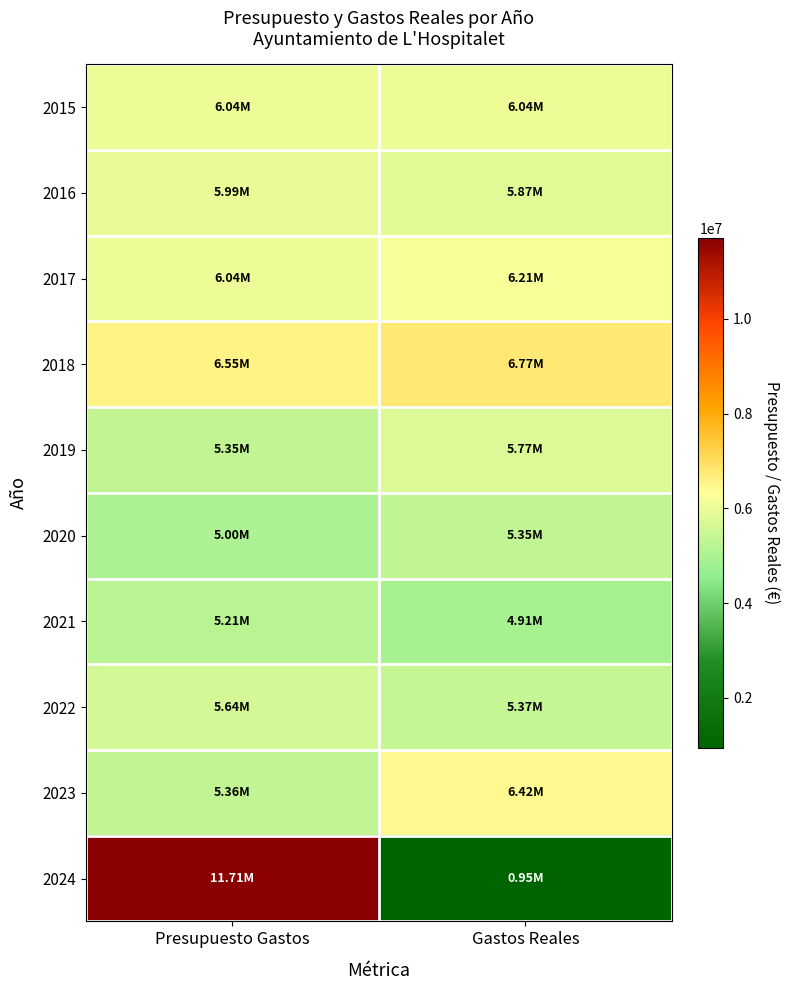

Reading left to right, what are all the values shown in this chart?

2015: Presupuesto Gastos=6035905.6	Gastos Reales=6040335.1
2016: Presupuesto Gastos=5988981.6	Gastos Reales=5866761.3
2017: Presupuesto Gastos=6043615.5	Gastos Reales=6209651.7
2018: Presupuesto Gastos=6552223.7	Gastos Reales=6767845.9
2019: Presupuesto Gastos=5350022.5	Gastos Reales=5773336.6
2020: Presupuesto Gastos=5004214.2	Gastos Reales=5352166.9
2021: Presupuesto Gastos=5208448.0	Gastos Reales=4911537.4
2022: Presupuesto Gastos=5644070.0	Gastos Reales=5366743.5
2023: Presupuesto Gastos=5355038.6	Gastos Reales=6416086.6
2024: Presupuesto Gastos=11711644.6	Gastos Reales=947729.9